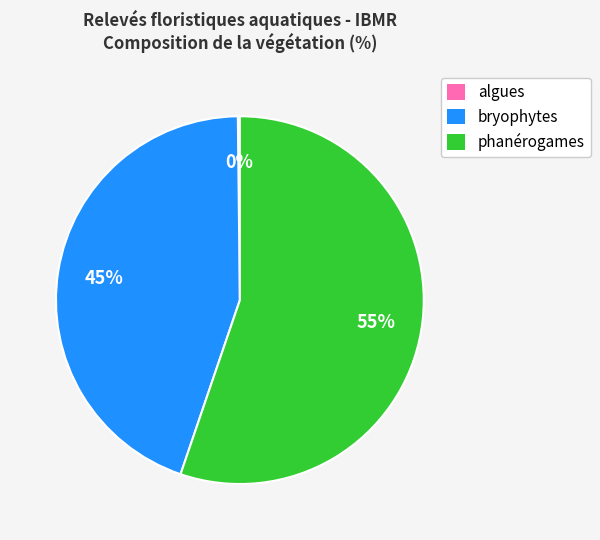

To the nearest percent, what is the combined percentage of bryophytes and phanérogames?

100%